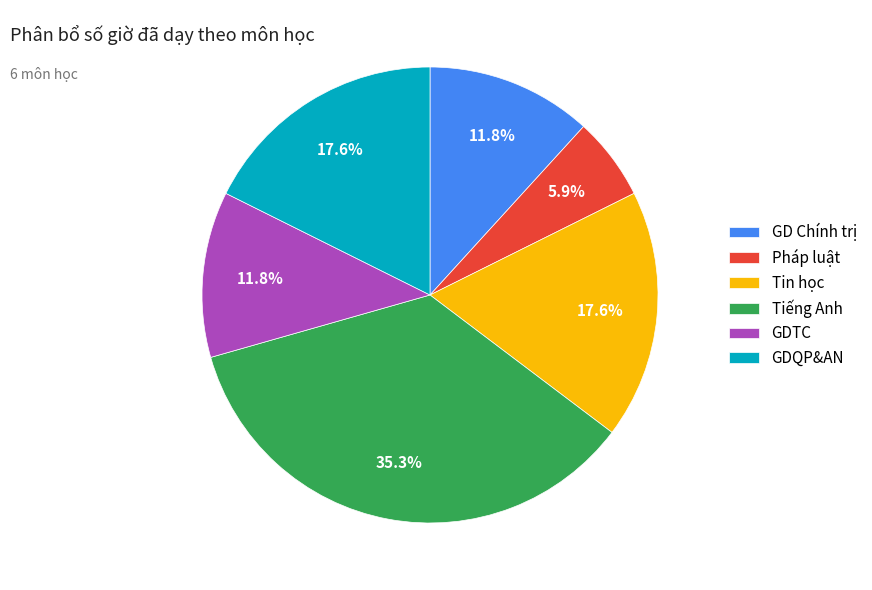

What is the total percentage of Tin học and Tiếng Anh?

52.9%